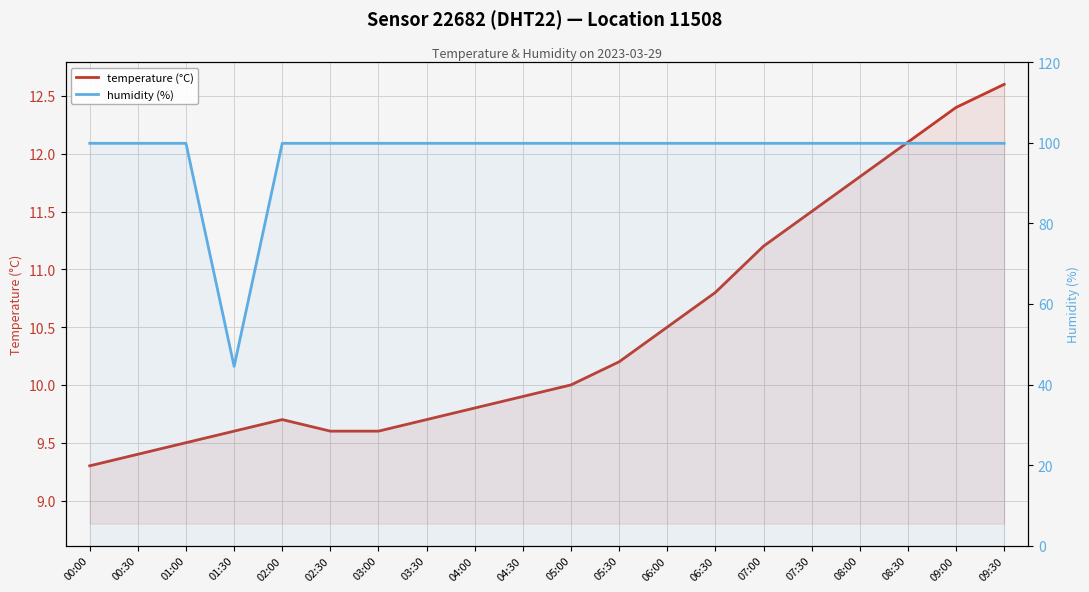

The temperature (°C) series shows 4.1 at 09:00. True or false?

False